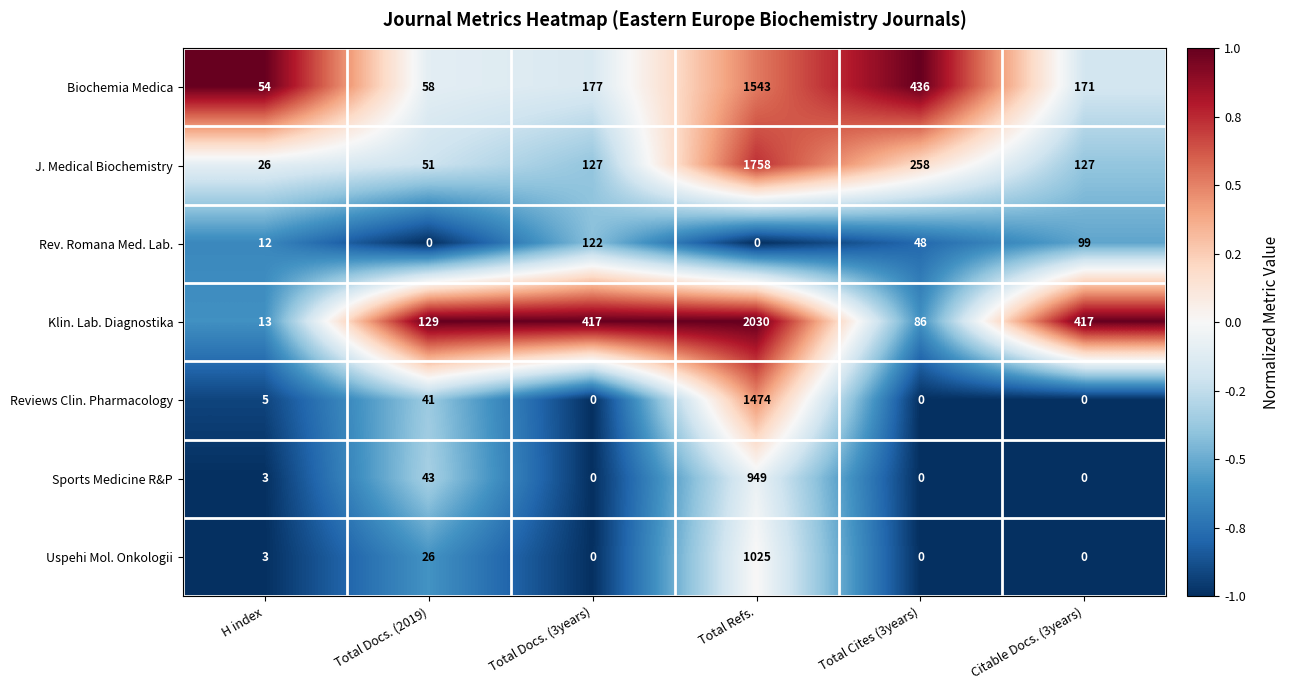

True or false: Reviews Clin. Pharmacology has a value of 5 at H index.

True